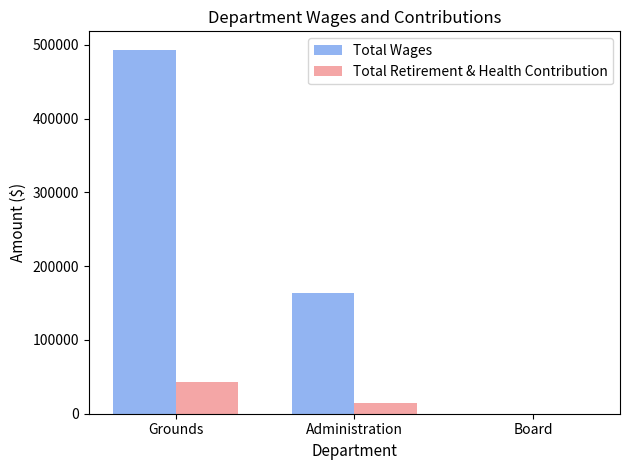

At which label is Total Retirement & Health Contribution closest to 21455?

Administration